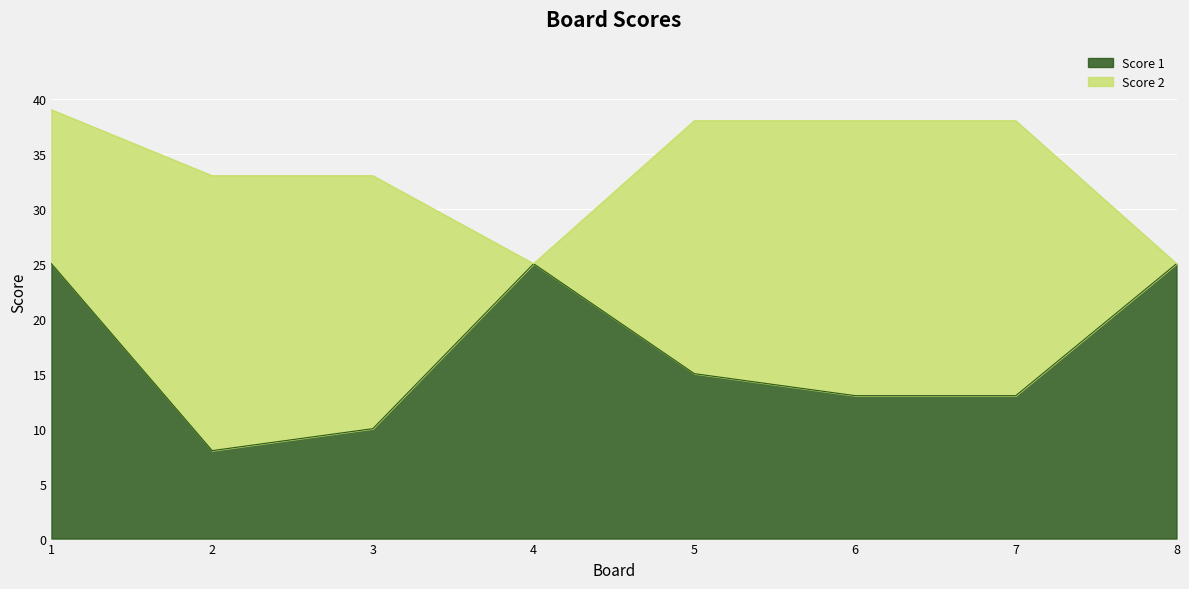

What is the difference between the maximum and minimum values?

17